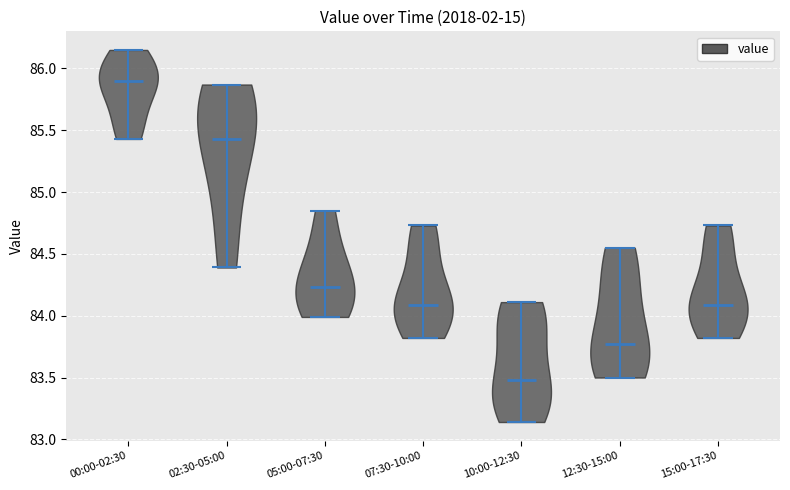

Where does the median line of the violin for 07:30-10:00 sit on the y-axis? The values are not printed on the chart, so give them approximately, as read against the axis.

84.10